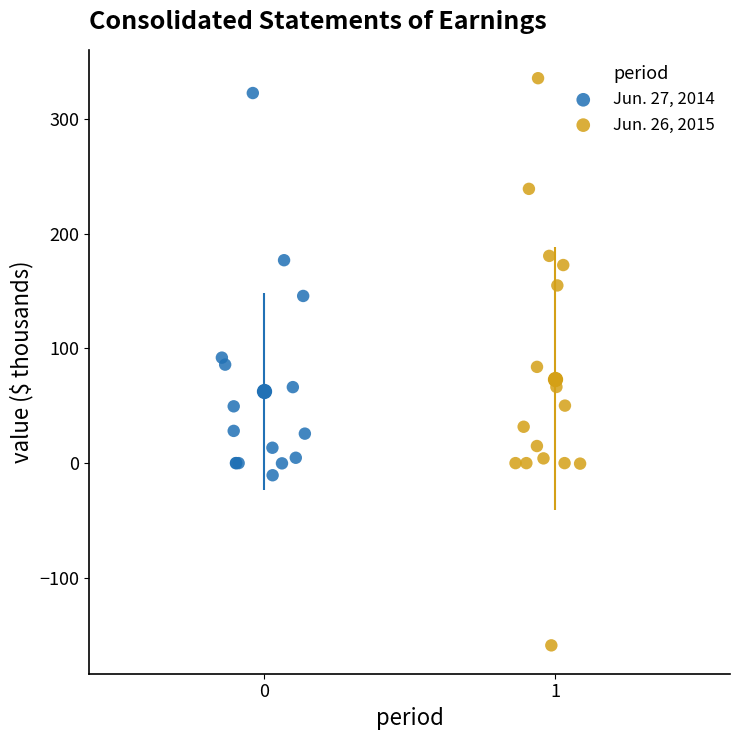

Which series contains the highest Y value?

Jun. 26, 2015